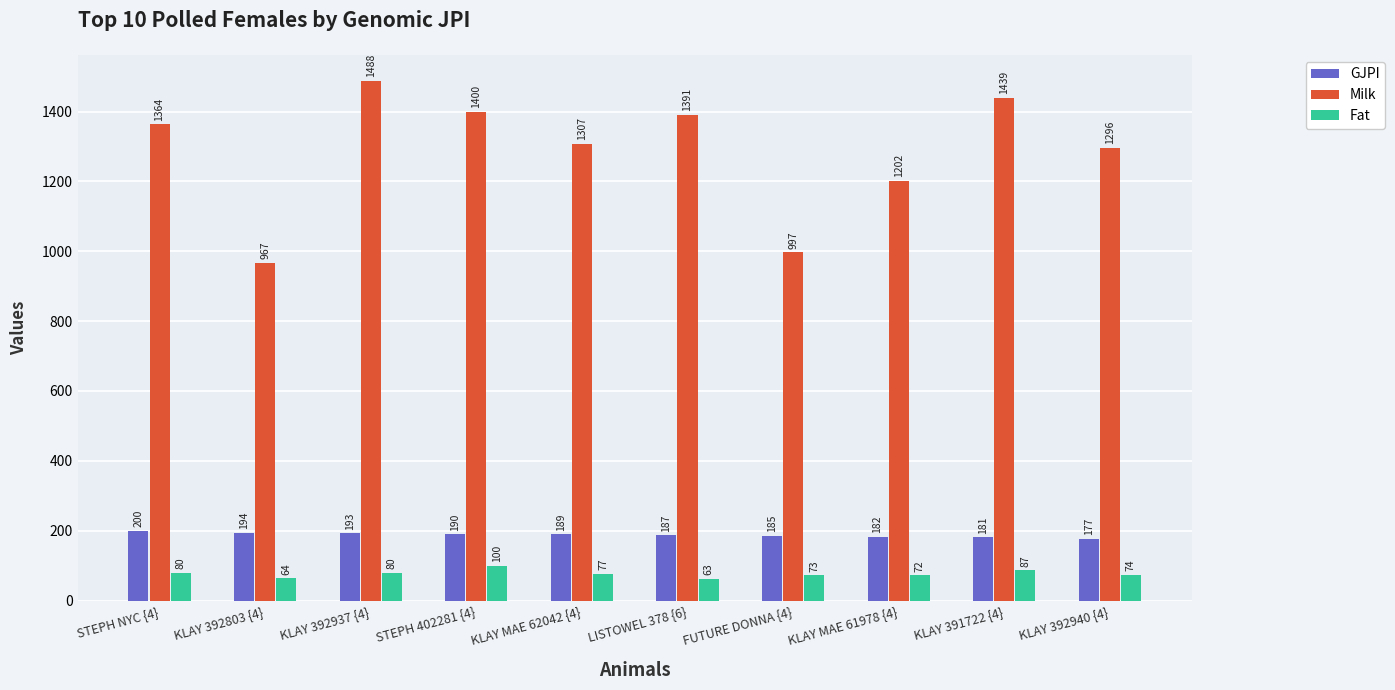

Which series has the largest total across all categories?

Milk